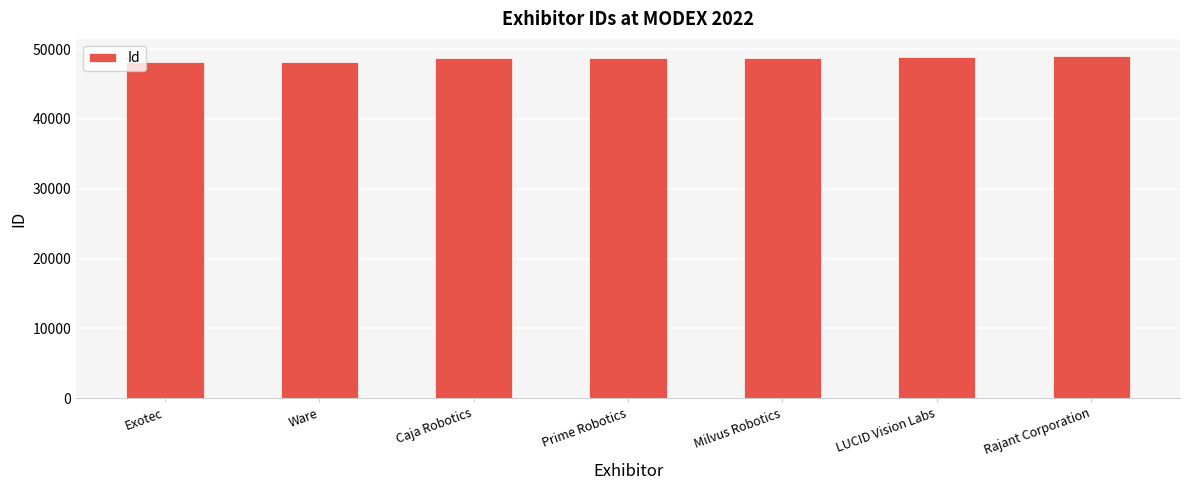

The chart shows a value of 12664 at Caja Robotics. True or false?

False